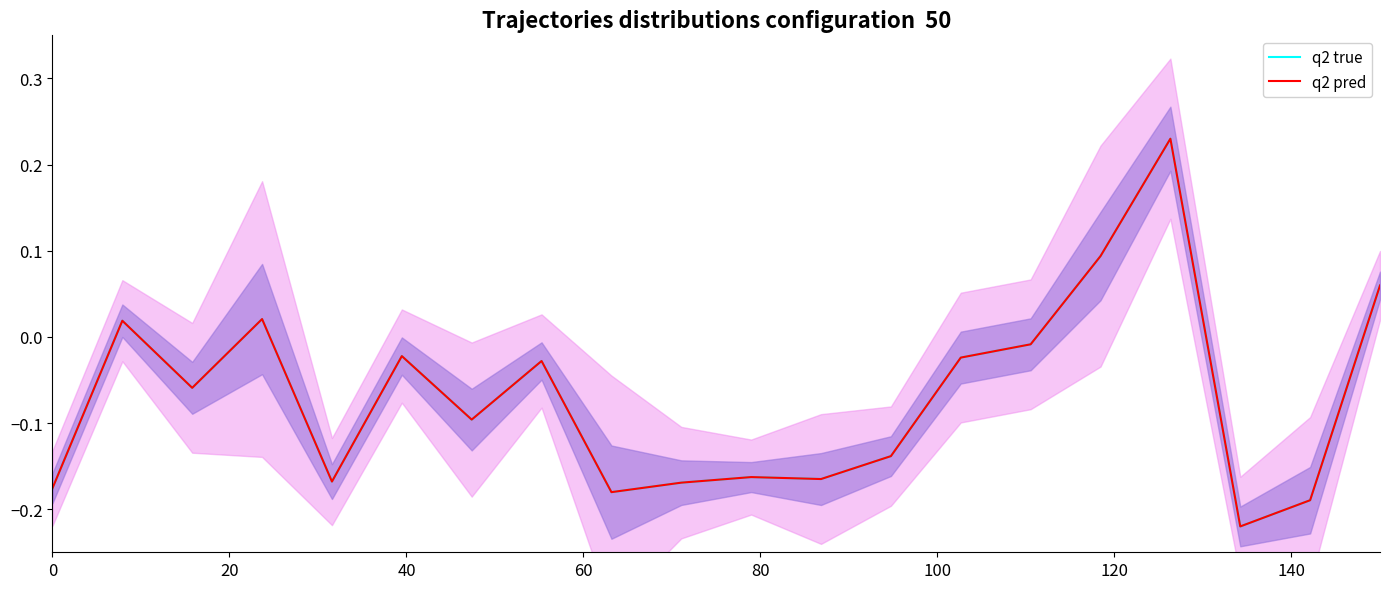

True or false: q2 pred has a value of -0.0 at 13.

False